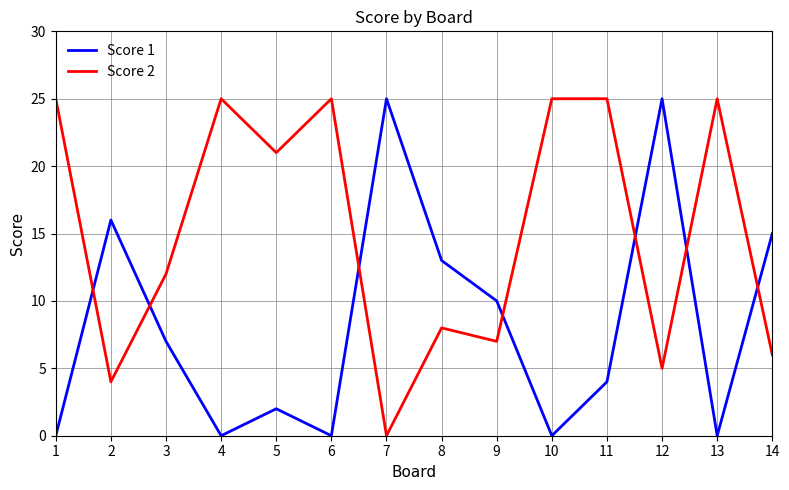

What is the difference between the maximum and minimum values in the Score 1 series?

25